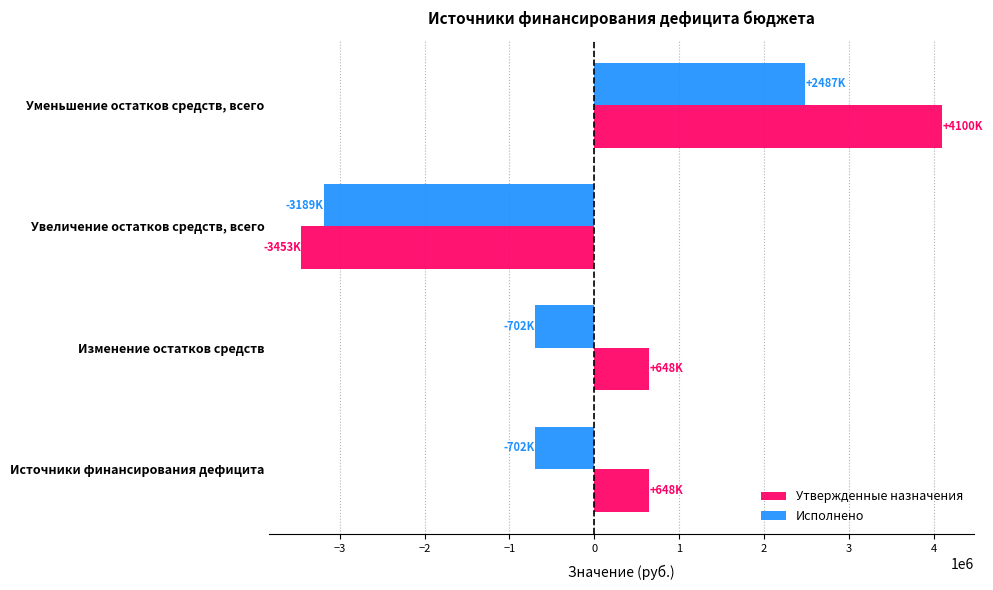

Which series has the largest total across all categories?

Утвержденные назначения